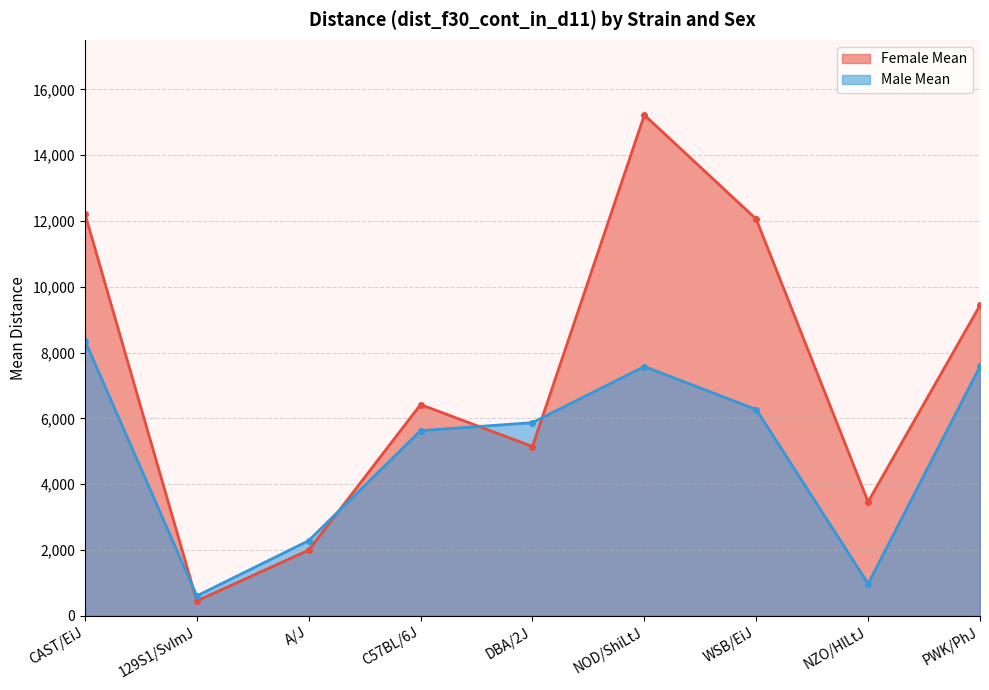

How many values in the Male Mean series exceed 5872?

4